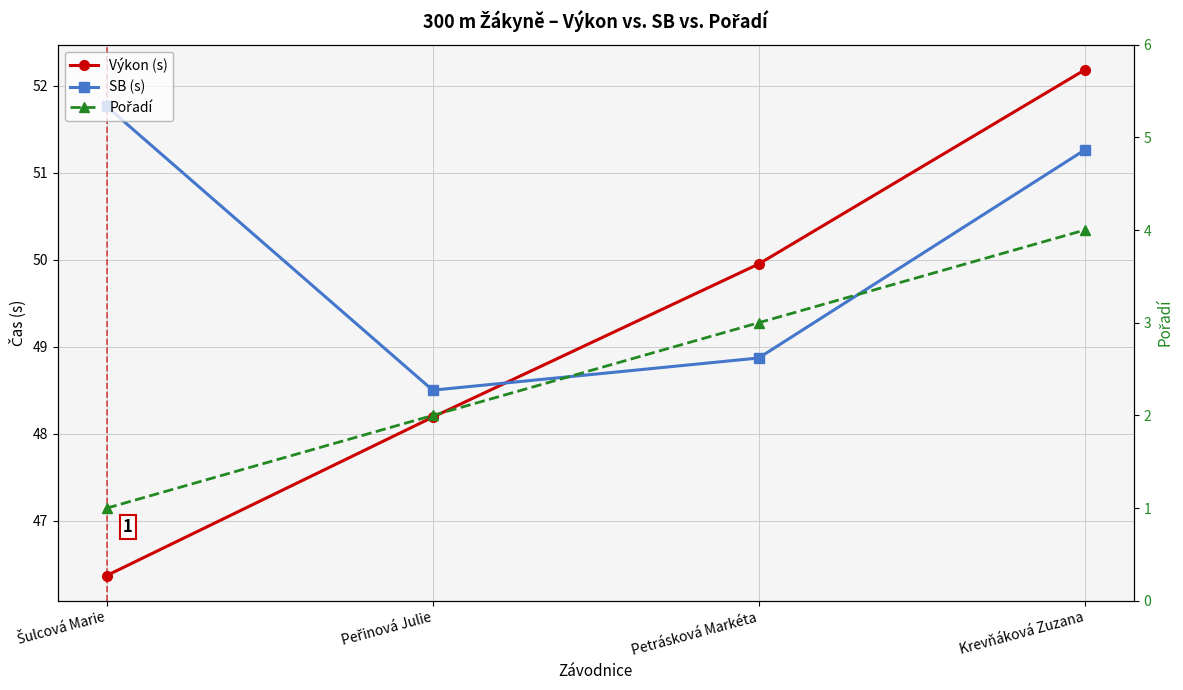

Does the chart display data point markers on the line(s)?

Yes